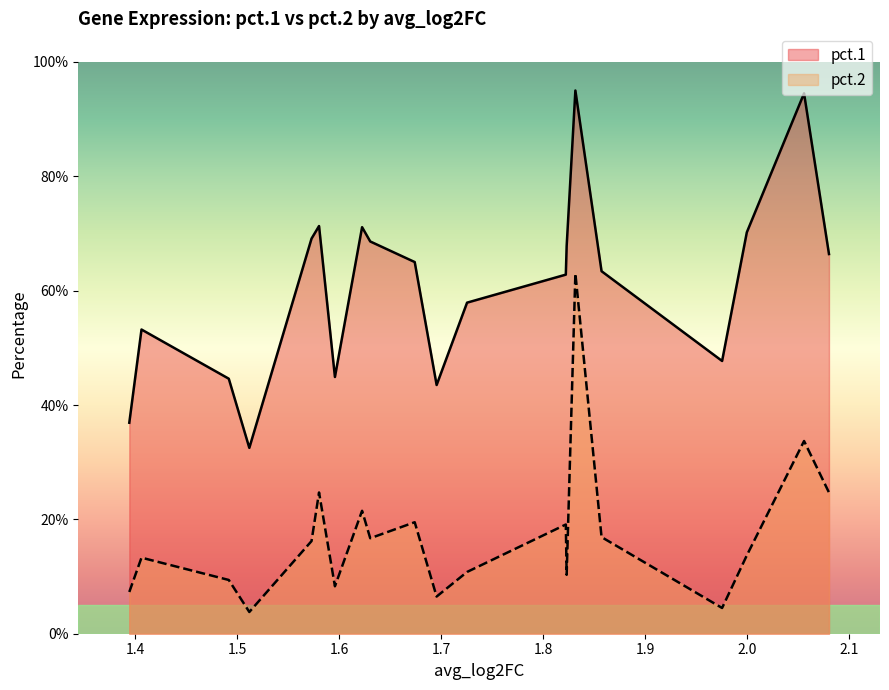

True or false: pct.1 and pct.2 cross at least once.

False